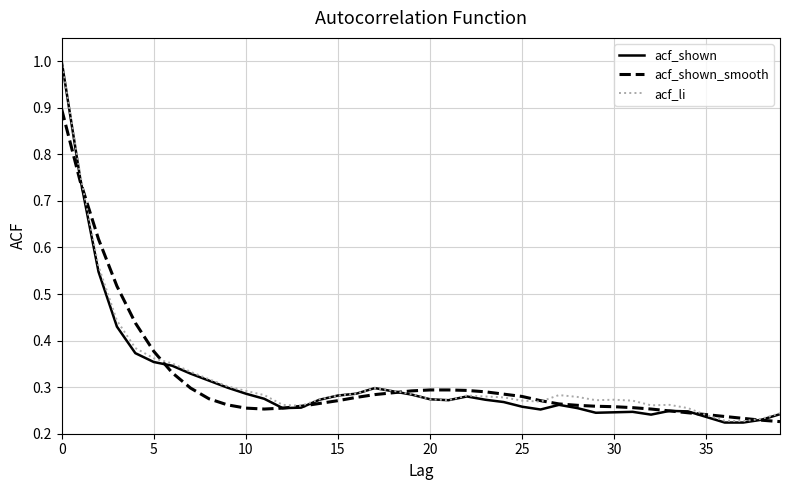

What is the greatest value displayed?

1.0